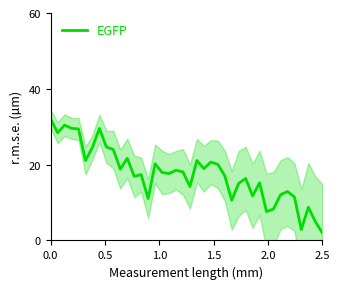

How many distinct data groups are displayed?

1